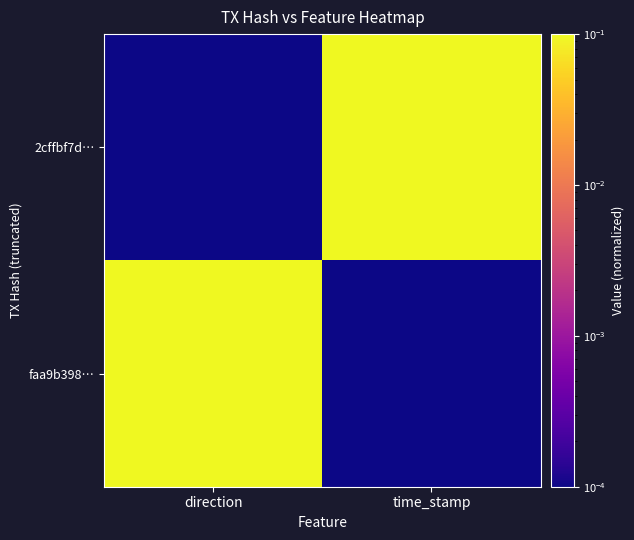

Reading left to right, list all the values displayed in this chart.

2cffbf7d…: direction=0.0	time_stamp=0.1
faa9b398…: direction=0.1	time_stamp=0.0